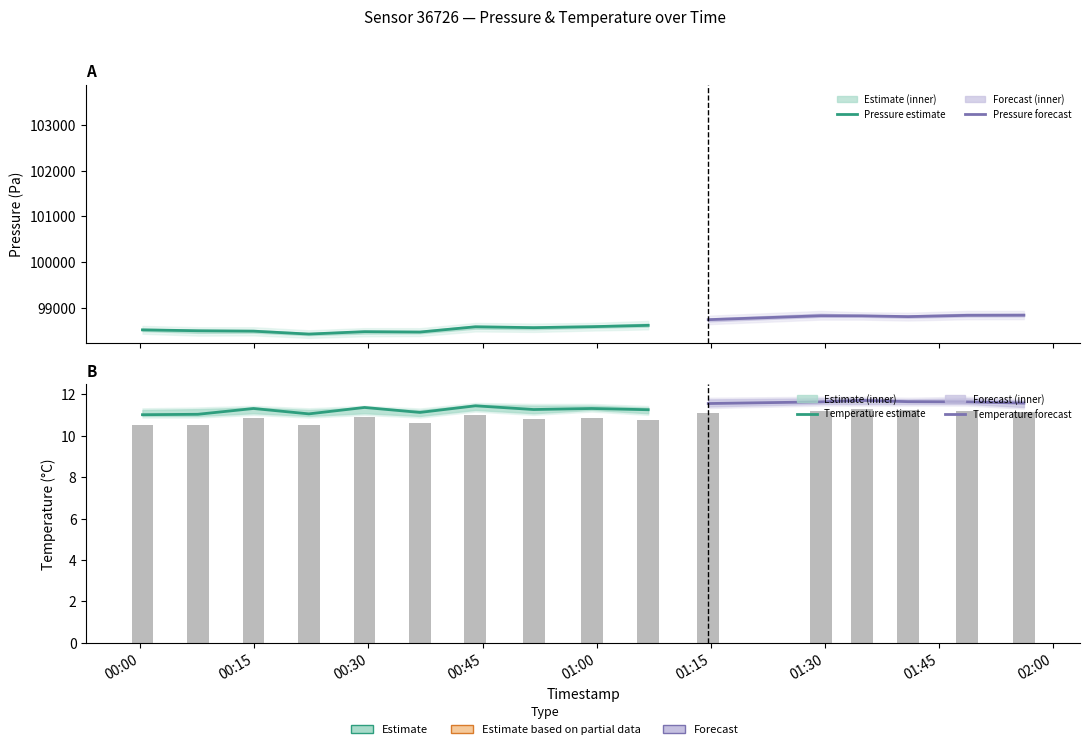

What is the highest value of the temperature_lo series?

11.5